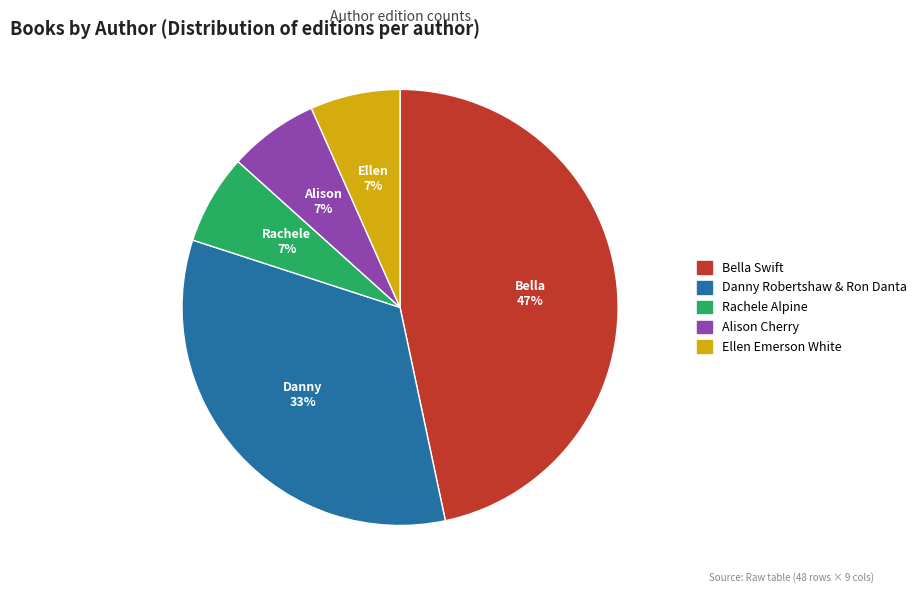

To the nearest percent, what is the average slice percentage?

20%